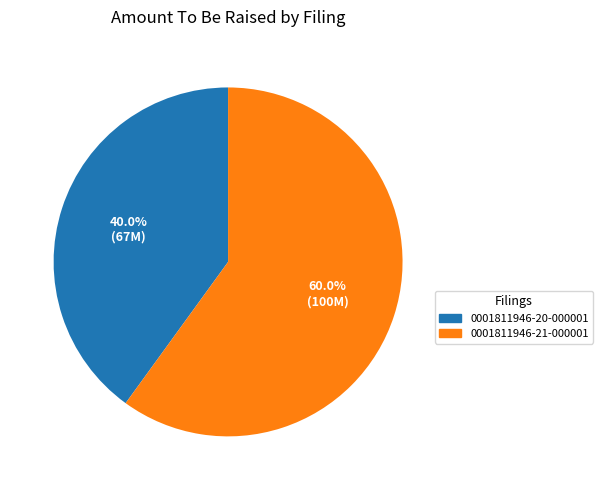

What percentage is the 0001811946-20-000001 slice, to the nearest percent?

40%